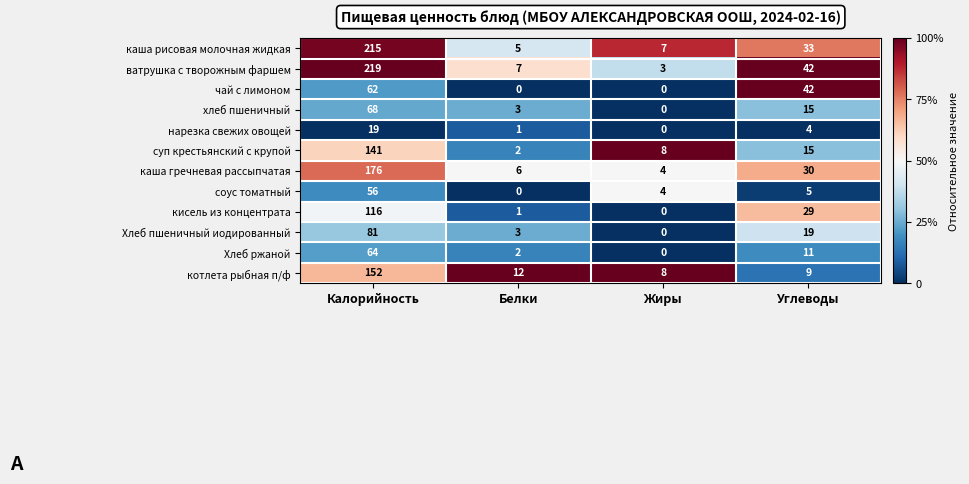

At Калорийность, list the series in order from smallest to largest.

нарезка свежих овощей, соус томатный, чай с лимоном, Хлеб ржаной, хлеб пшеничный, Хлеб пшеничный иодированный, кисель из концентрата, суп крестьянский с крупой, котлета рыбная п/ф, каша гречневая рассыпчатая, каша рисовая молочная жидкая, ватрушка с творожным фаршем